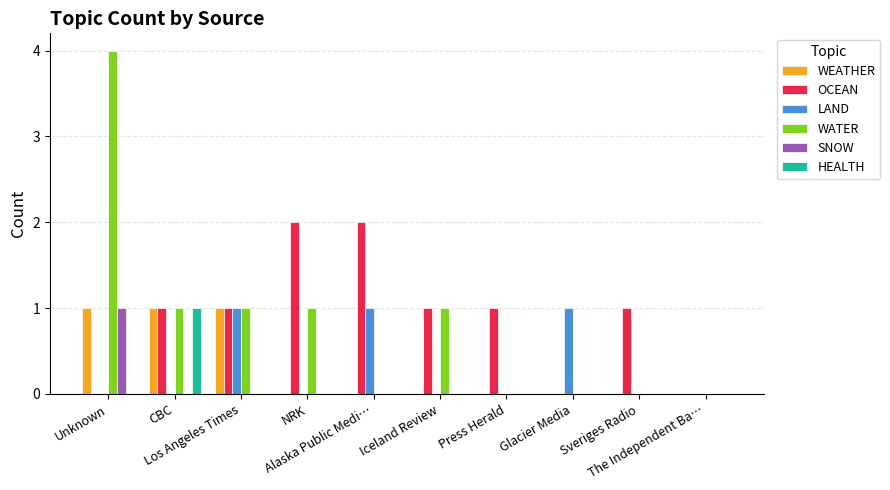

What is the greatest value displayed?

4